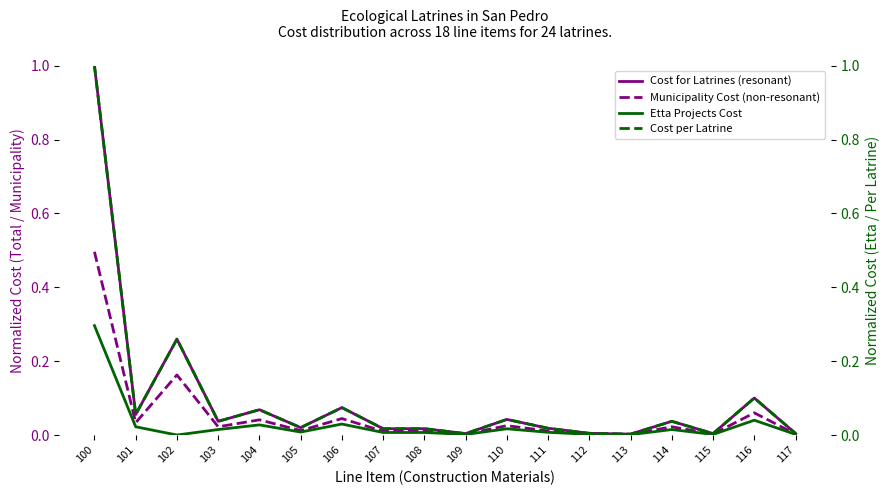

At which category is the sum across all series the highest?

100